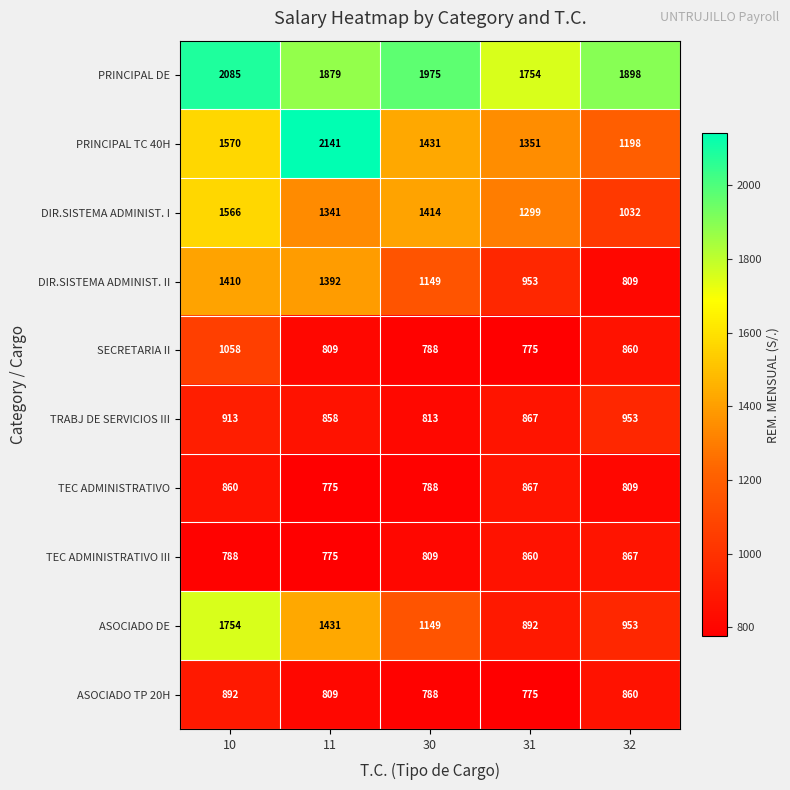

What is the sum of the TRABJ DE SERVICIOS III values at 10 and 11?

1771